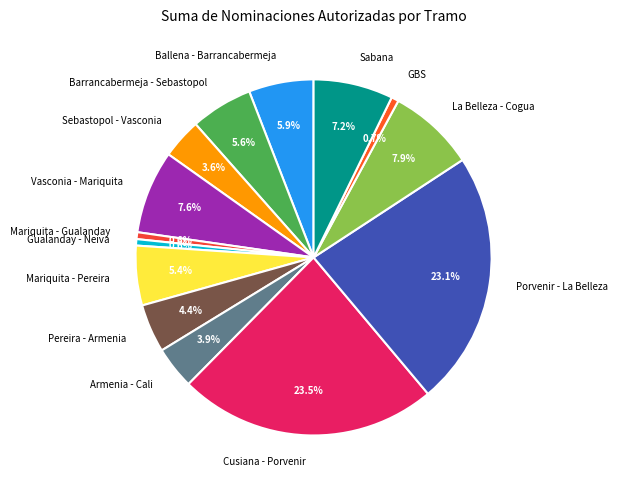

How much of the chart is everything except Porvenir - La Belleza?

76.9%